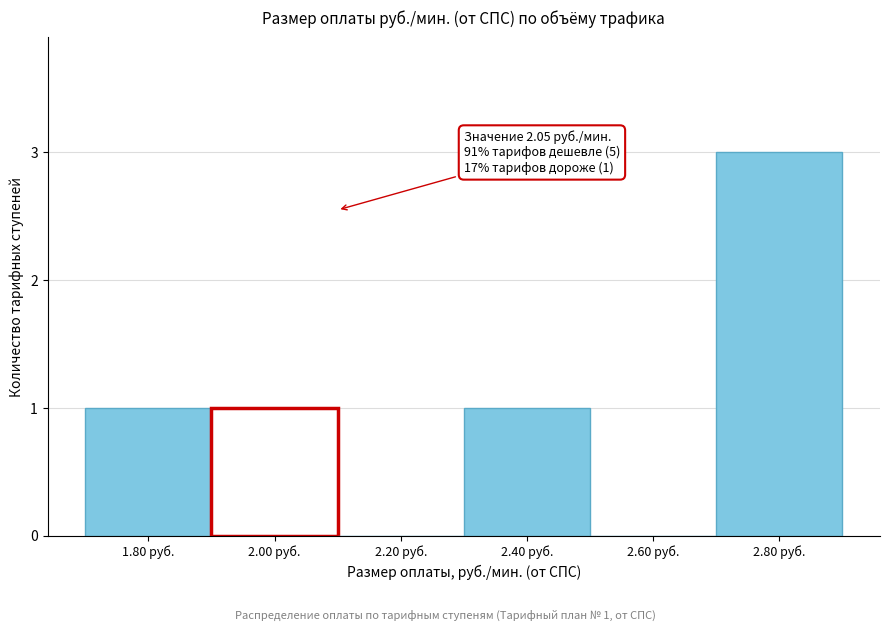

Over which range of the x-axis is the bar tallest?

2.7 to 2.9